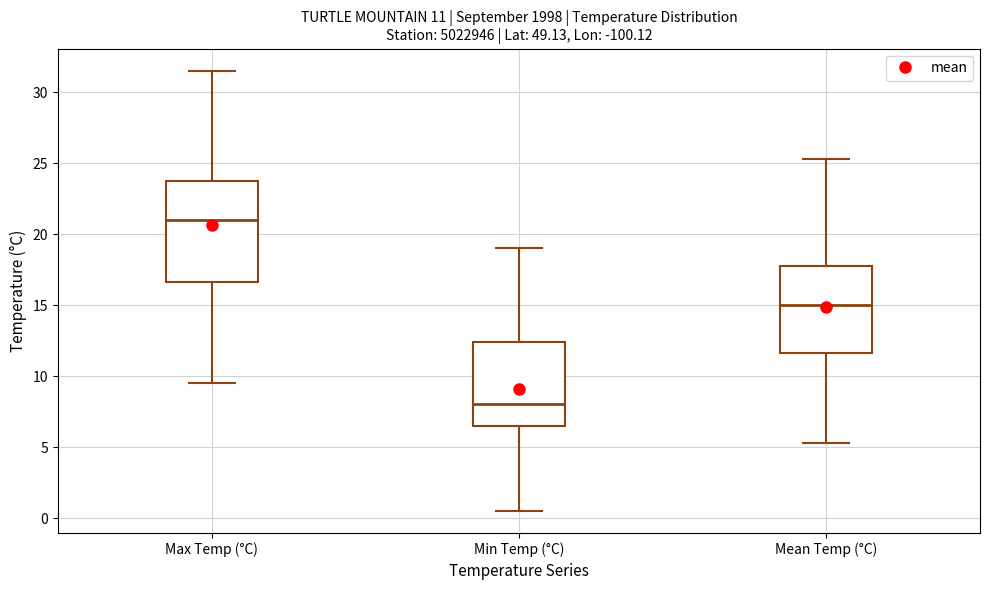

Which box is the tallest, from its lower edge to its upper edge?

Max Temp (°C)